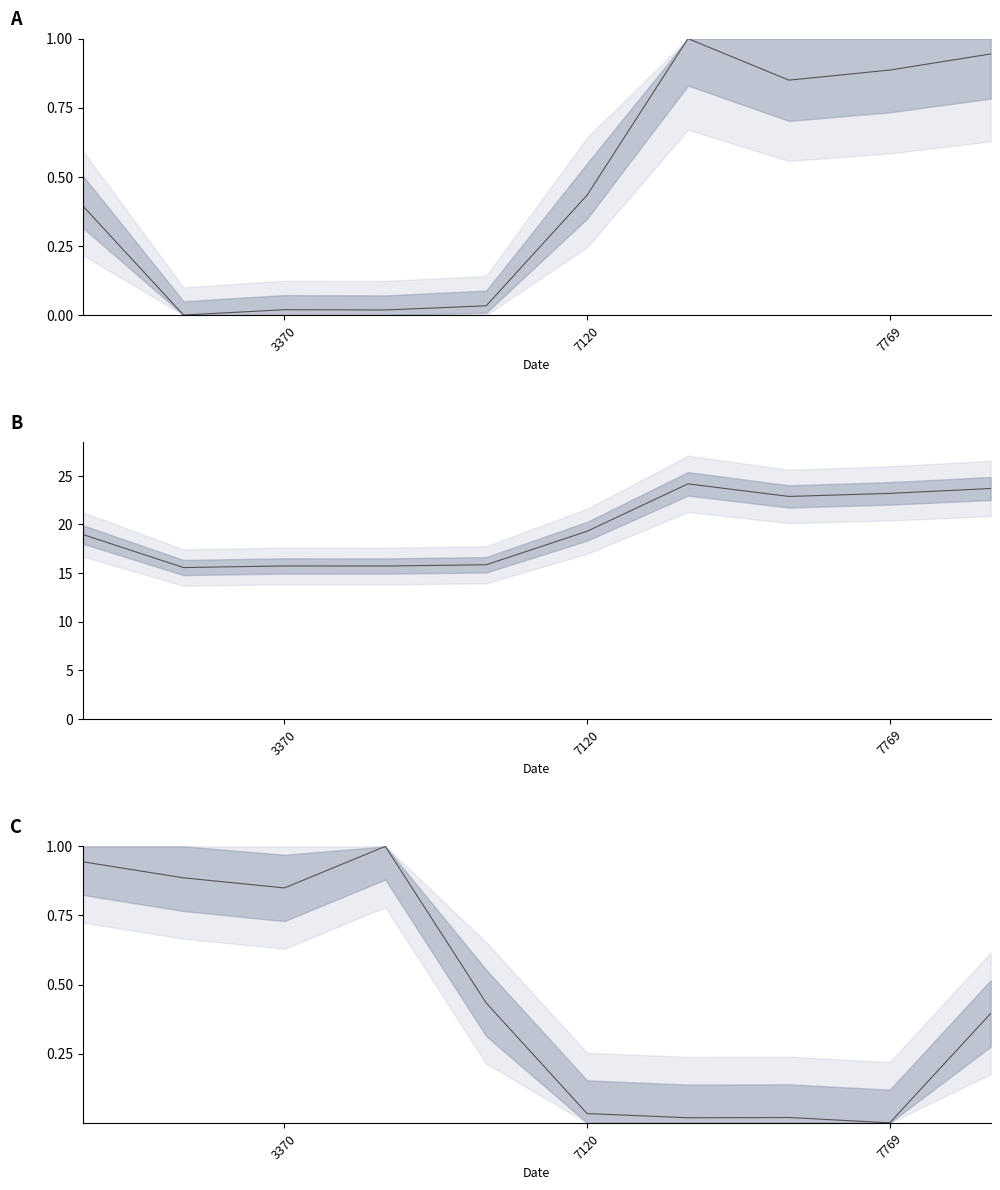

How many values exceed 0?

9